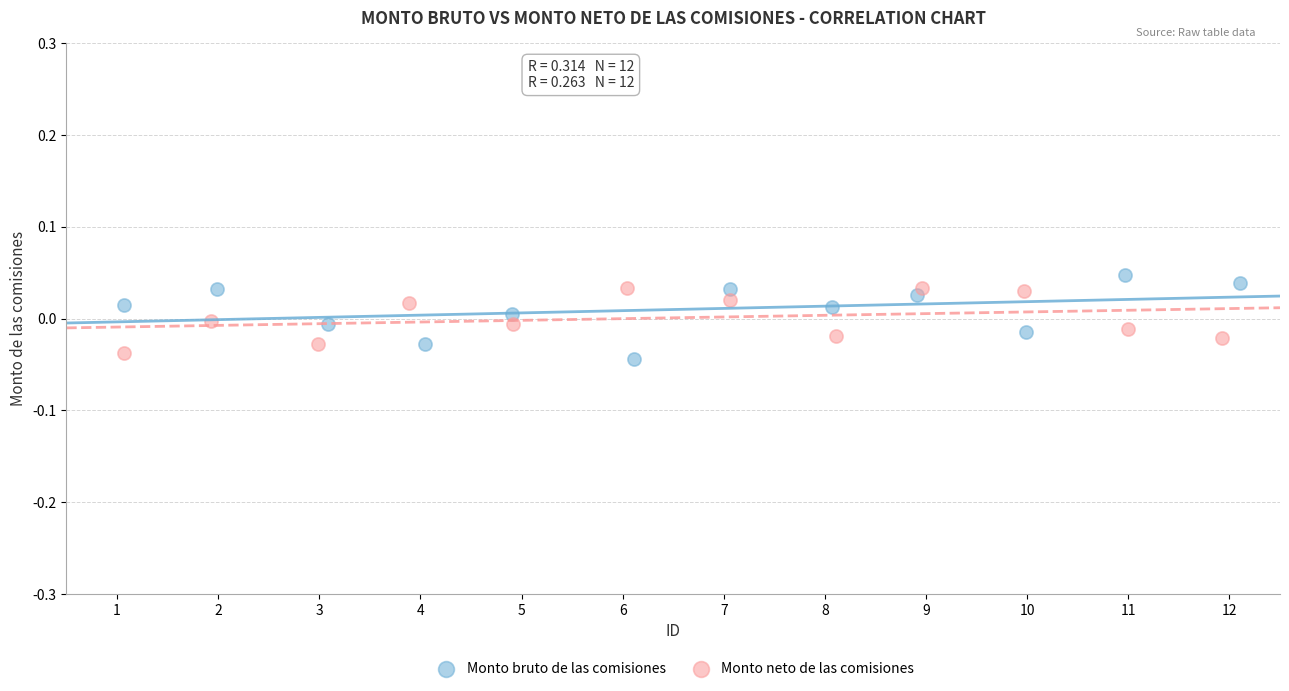

Which series reaches the maximum Y coordinate?

Monto bruto de las comisiones